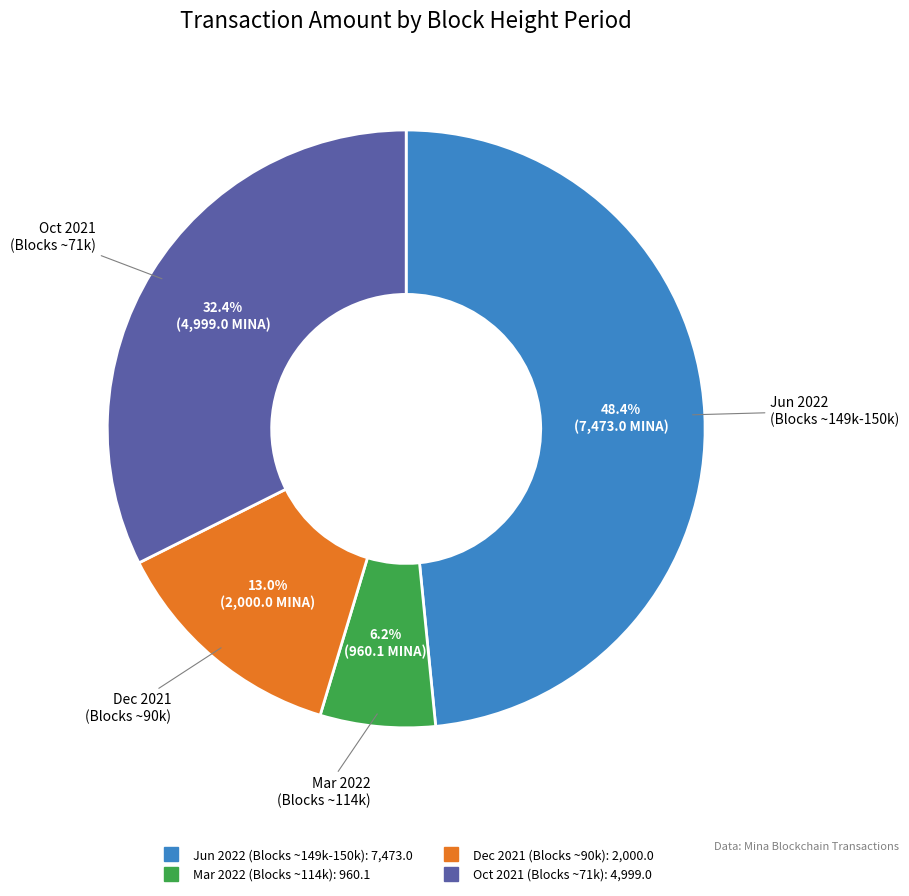

Is there a majority slice in this chart?

No